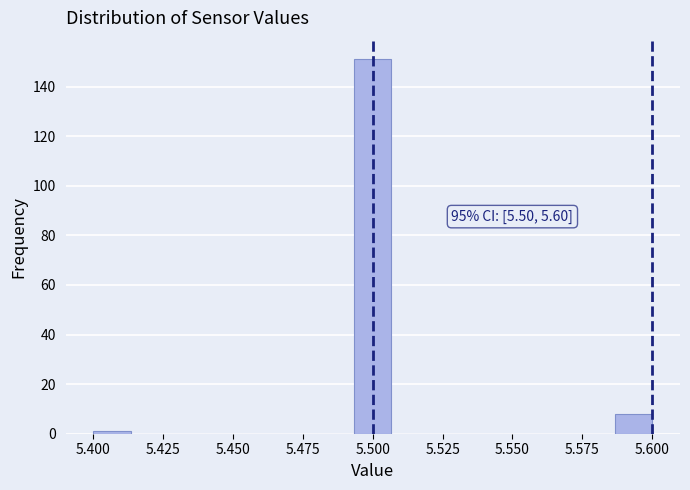

Read against the x-axis, roughly where is the centre of the tallest bar?

5.500